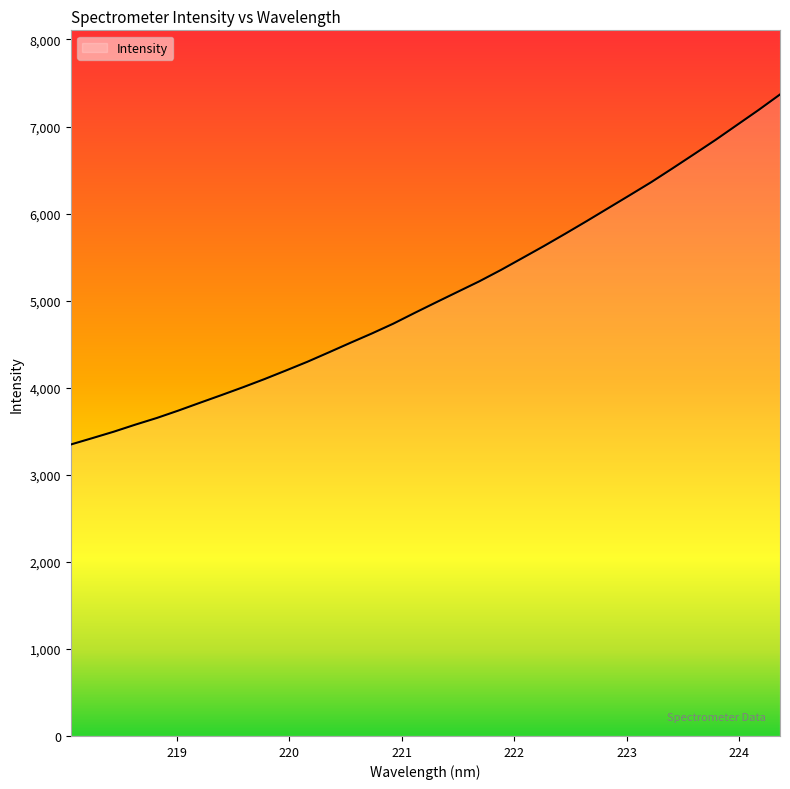

What is the greatest value displayed?

7368.2